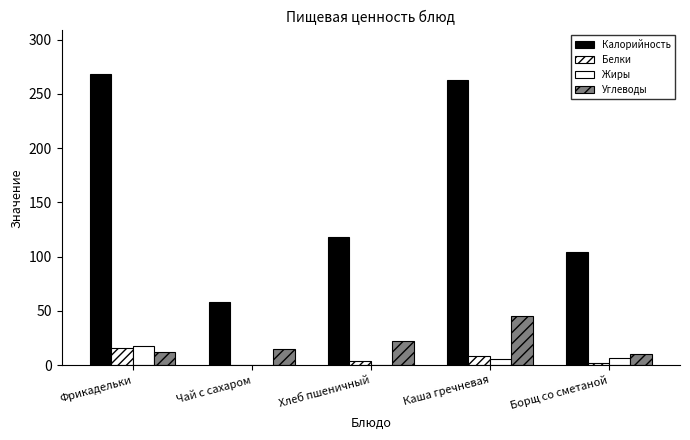

Count the number of data series in this chart.

4